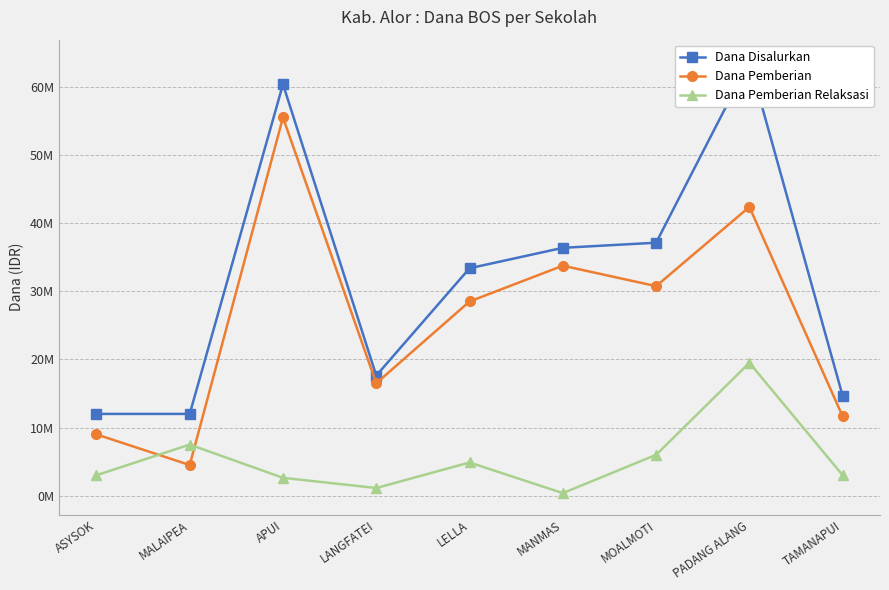

True or false: Dana Pemberian and Dana Disalurkan intersect in this chart.

False